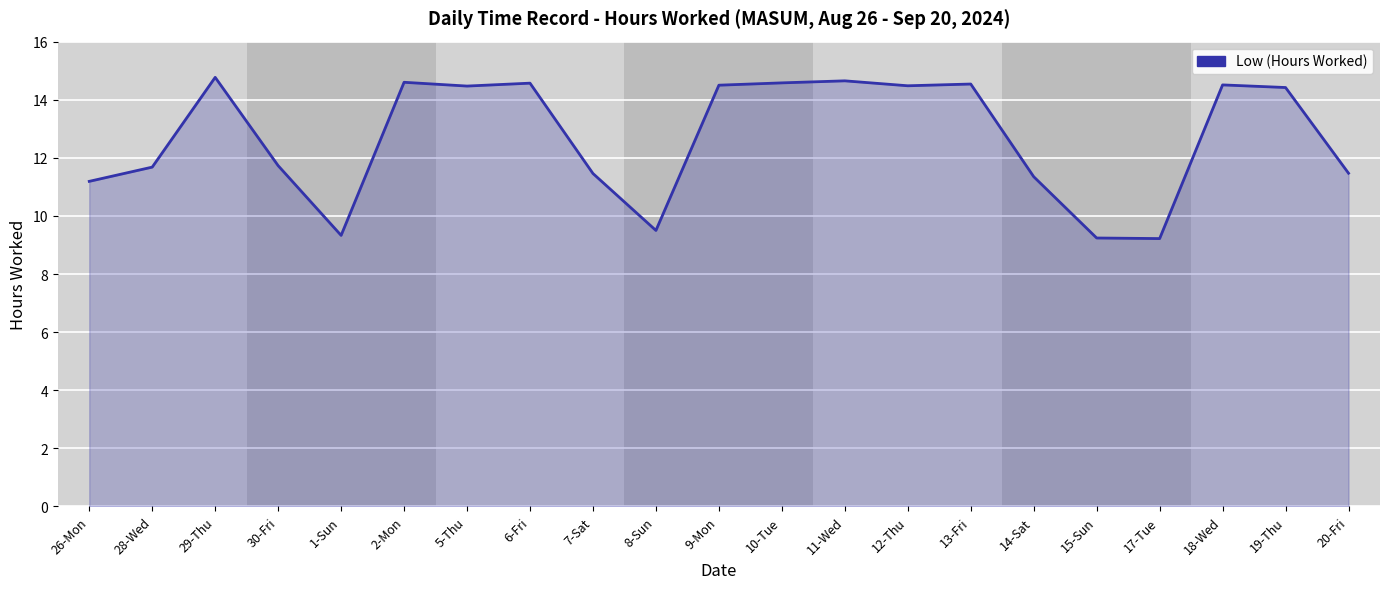

At which label does the data first exceed 14?

29-Thu